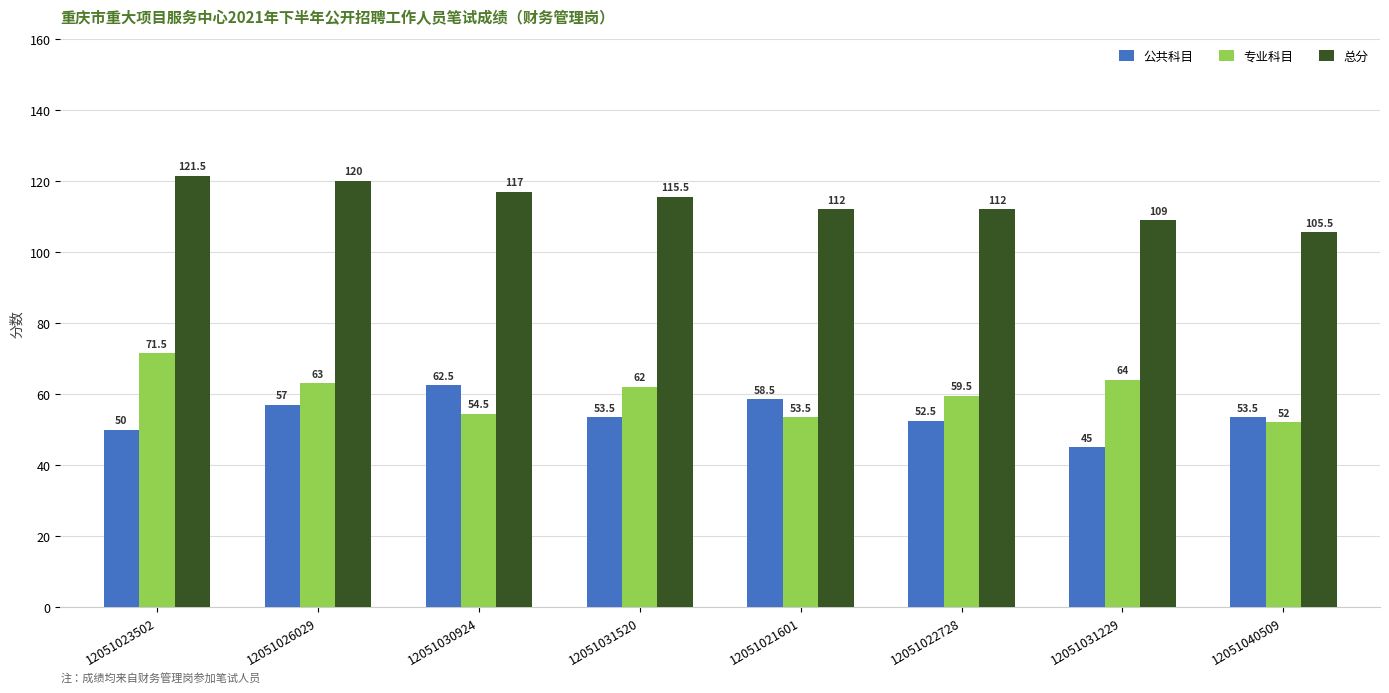

How many series are shown in this chart?

3